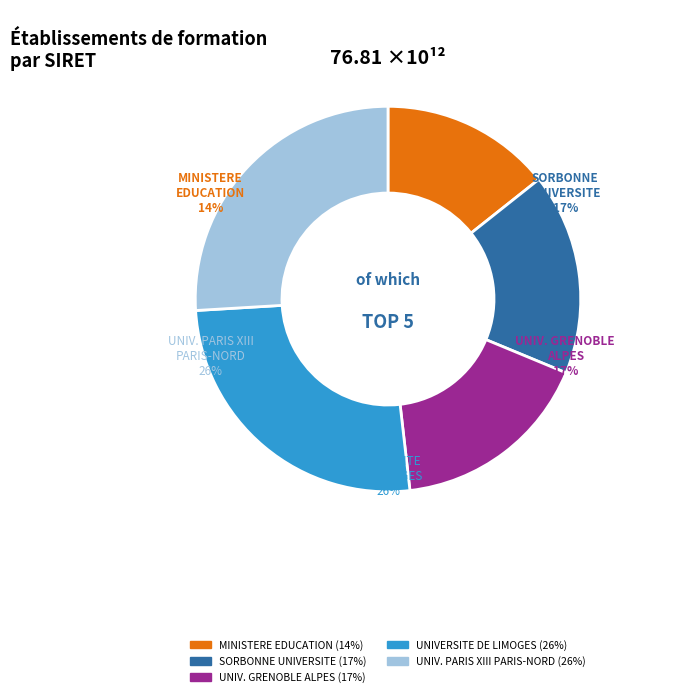

What percentage is the MINISTERE AUPRES DU MIN DE L'EDUCATION slice, to the nearest percent?

14%